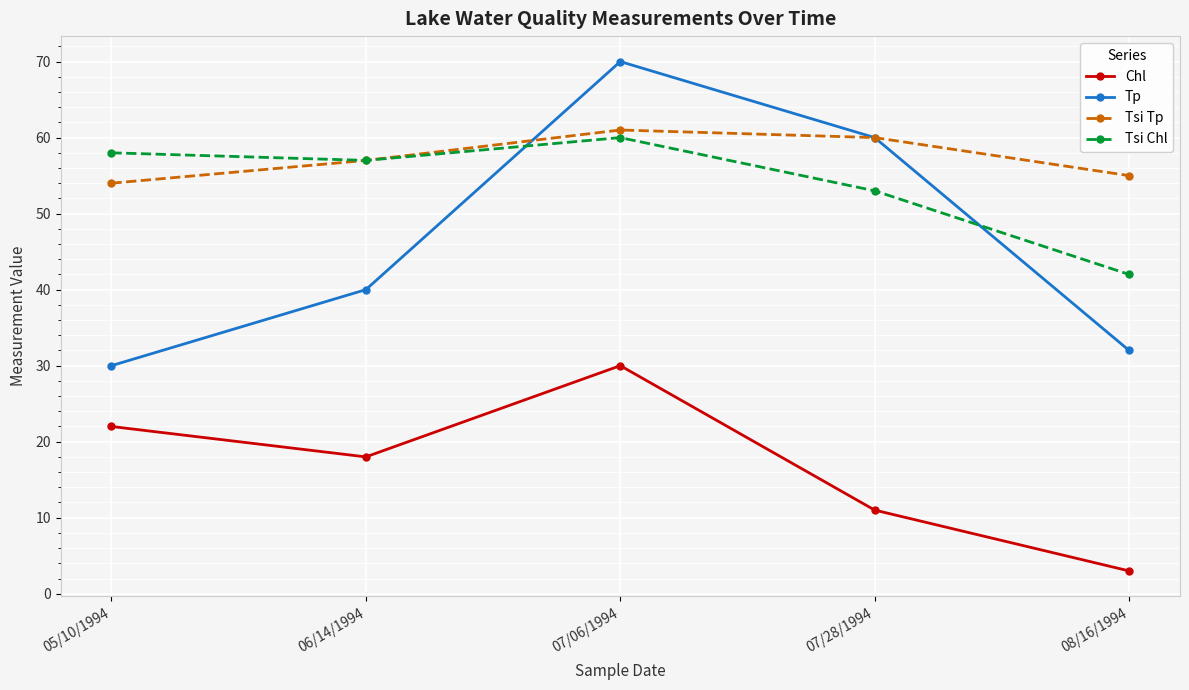

What is the sum of all Tsi Chl values?

270